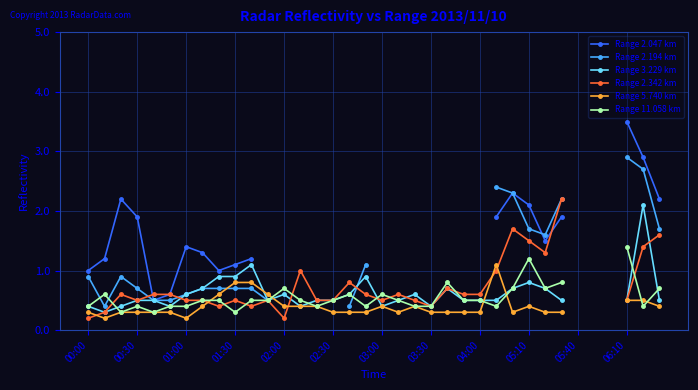

True or false: Range 11.058 km has a value of 1.2 at 29.

False